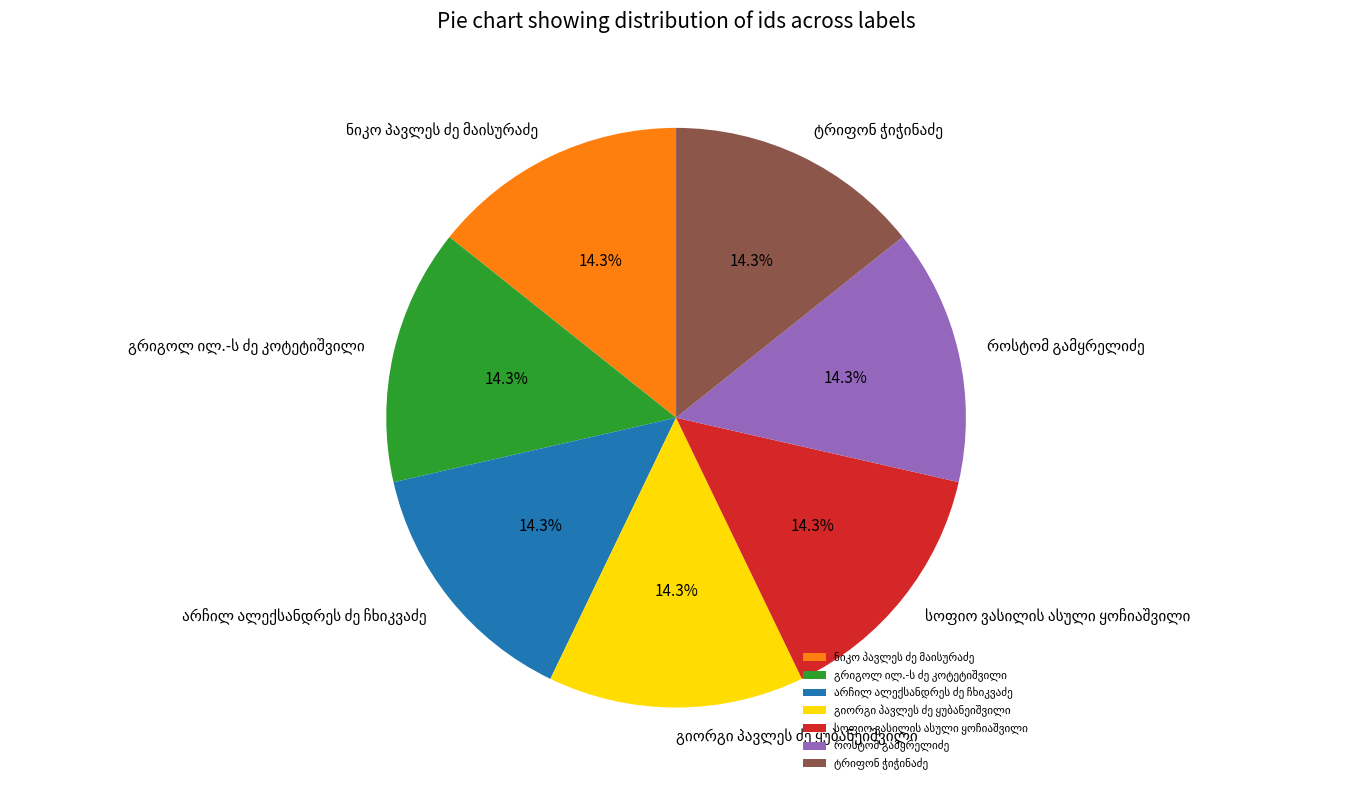

Is there any slice that represents more than half of the pie?

No